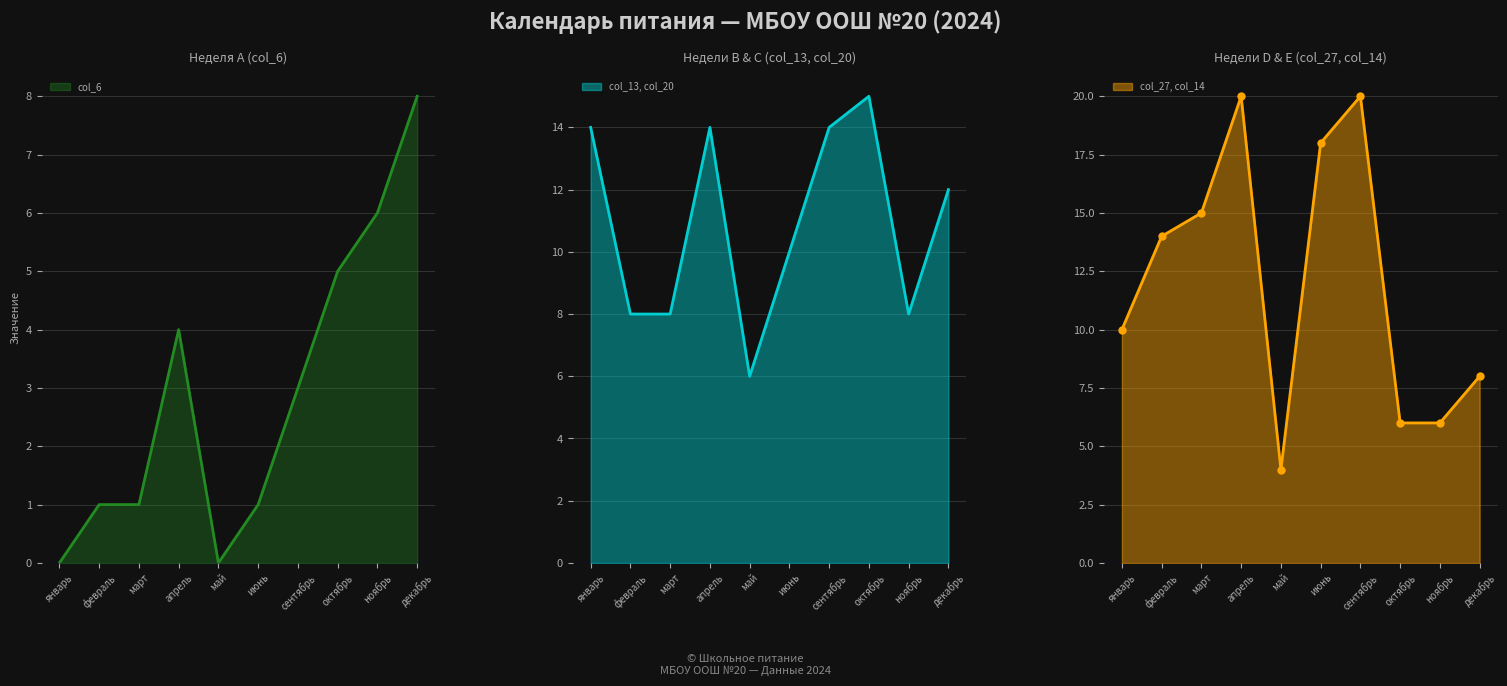

True or false: col_20 has a value of 15 at январь.

False